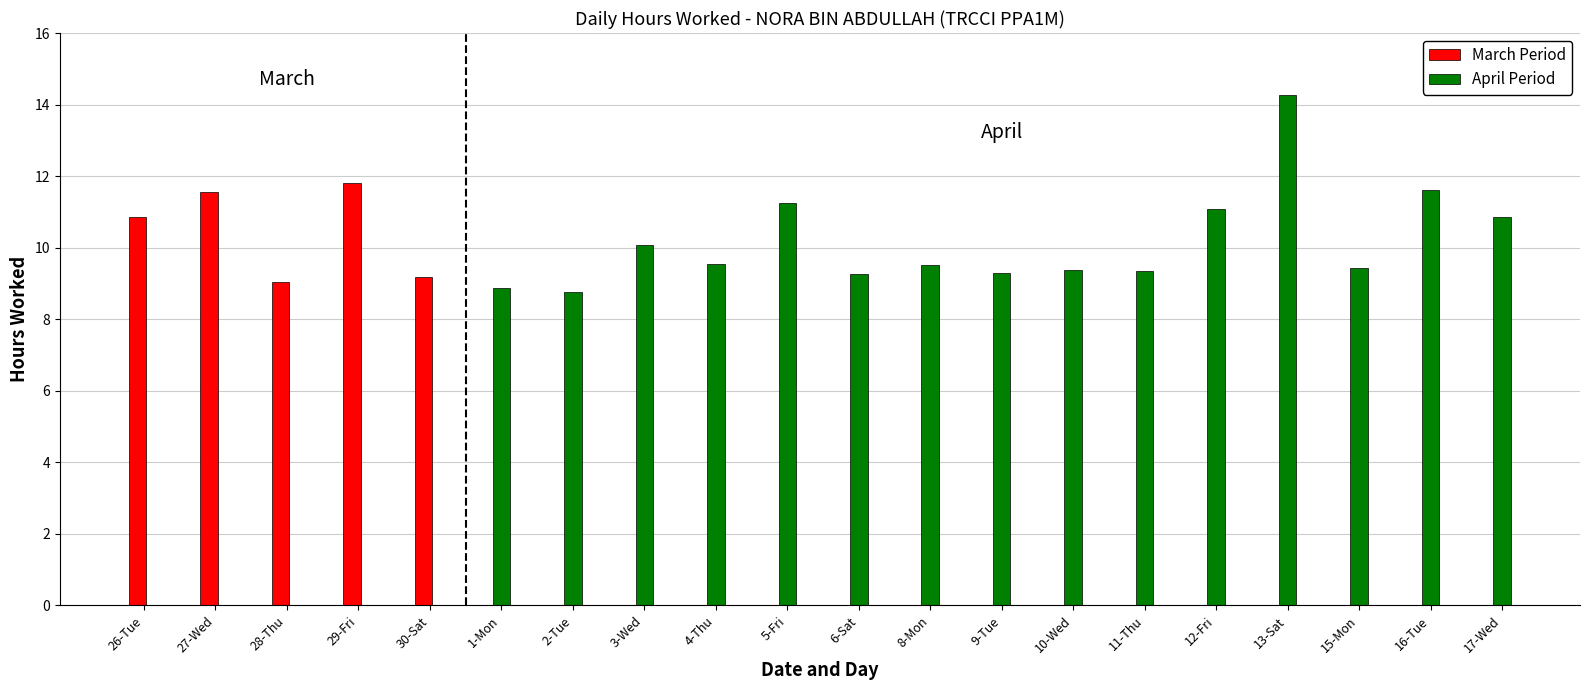

At which label does Low (Hours Worked) reach its peak?

13-Sat